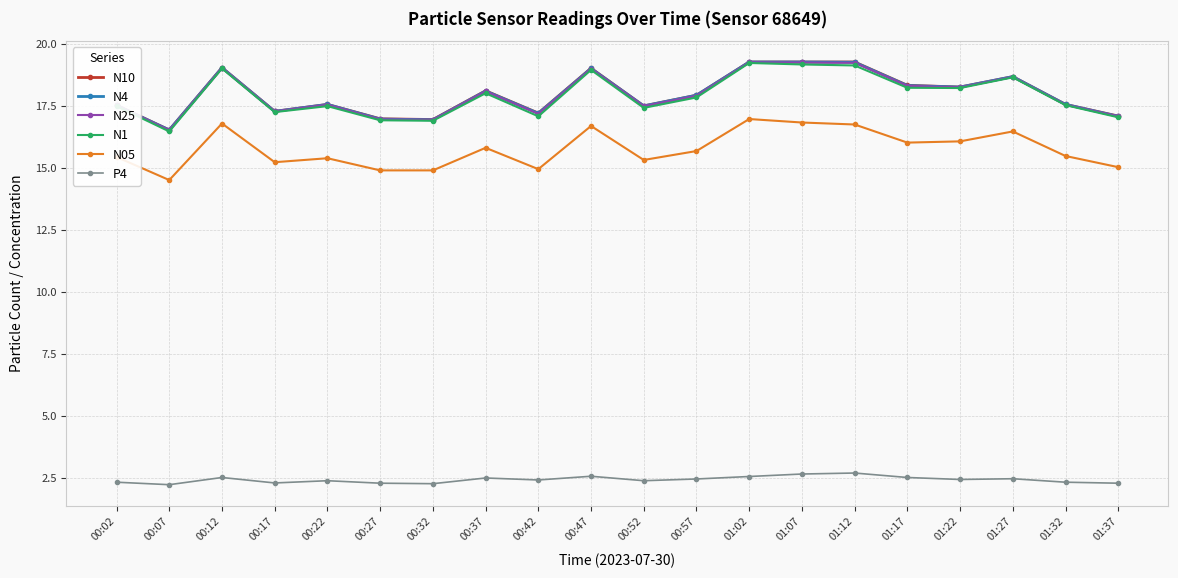

What is the difference between the highest and lowest values at 01:02?

16.7